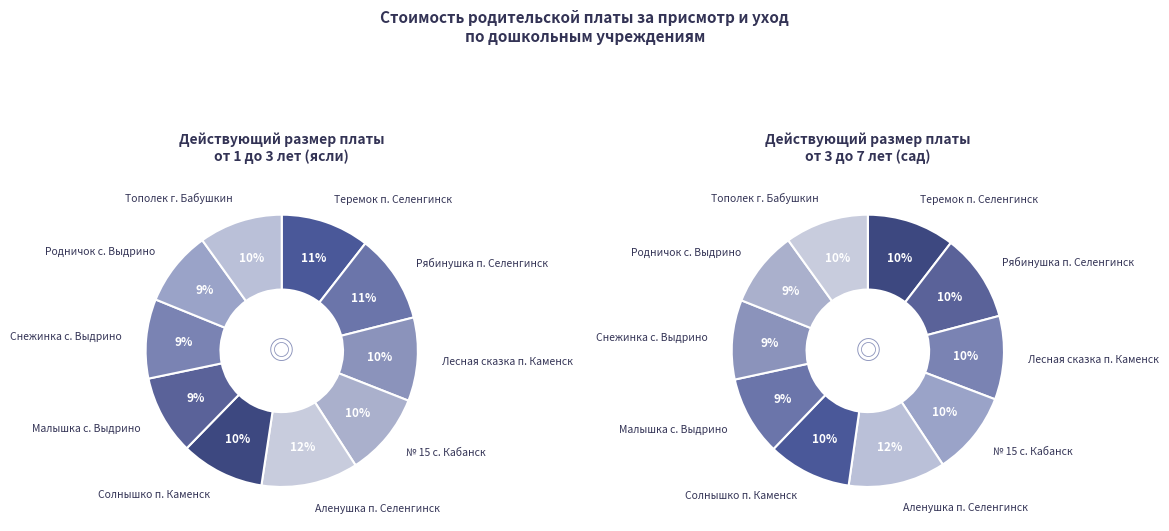

What percentage is the Родничок с. Выдрино slice, to the nearest percent?

9%